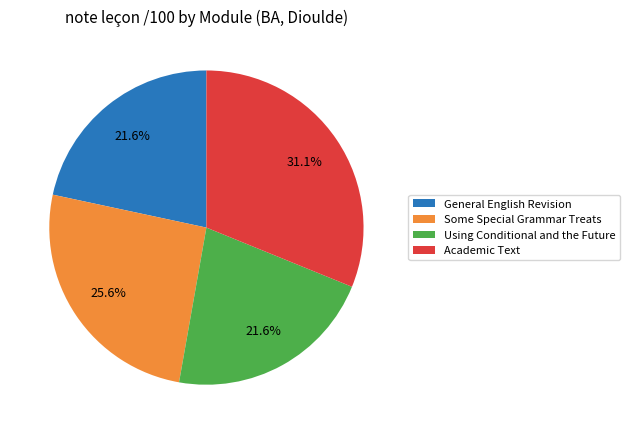

Which category has the biggest portion of the pie?

Academic Text